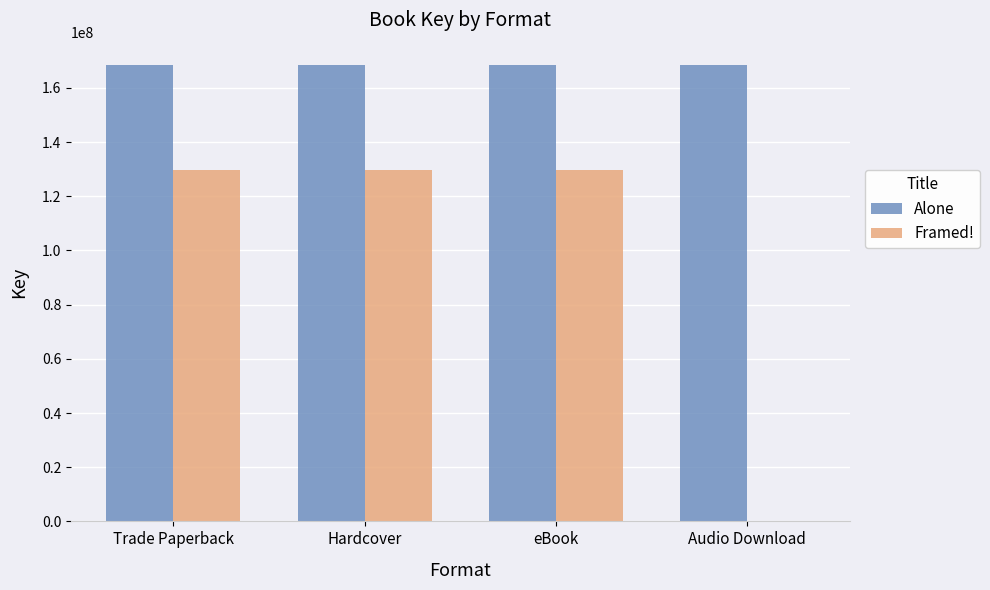

Reading right to left, transcribe all the data shown in this chart.

Alone: Audio Download=168261136	eBook=168261136	Hardcover=168261136	Trade Paperback=168261136
Framed!: Audio Download=0	eBook=129538854	Hardcover=129538854	Trade Paperback=129538854